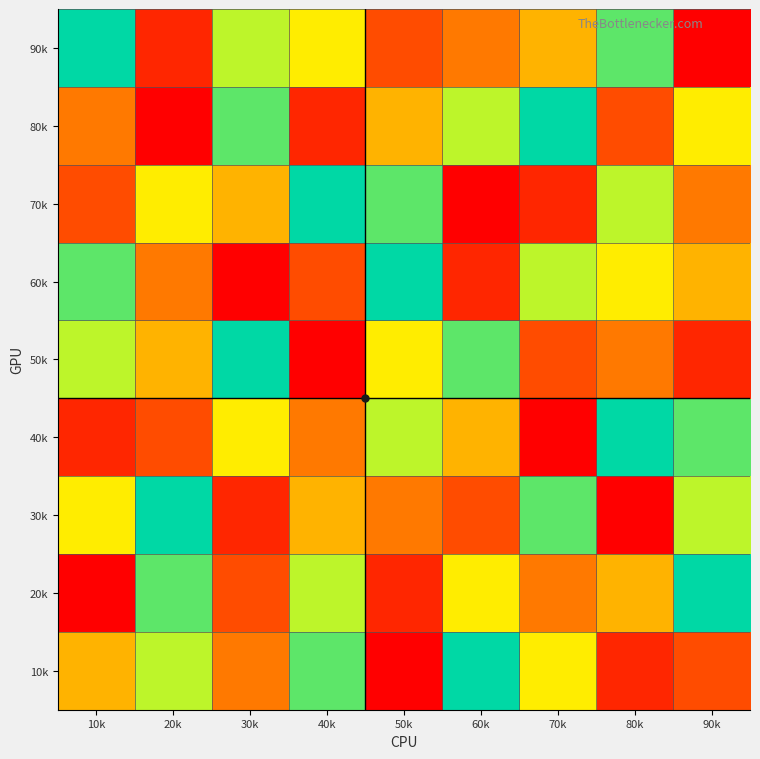

Count the number of categories in the chart.

9